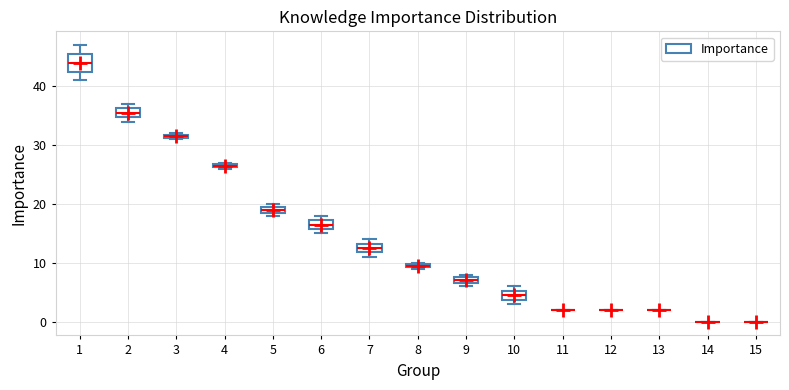

Which box is the tallest, from its lower edge to its upper edge?

1